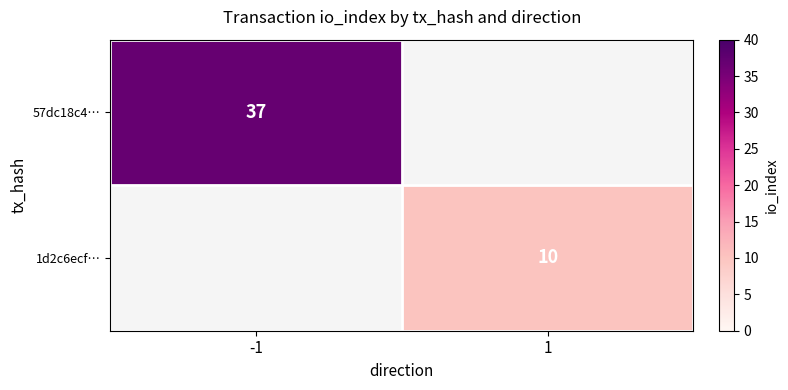

Is the value of 57dc18c4… at -1 greater than the value of 1d2c6ecf… at 1?

Yes